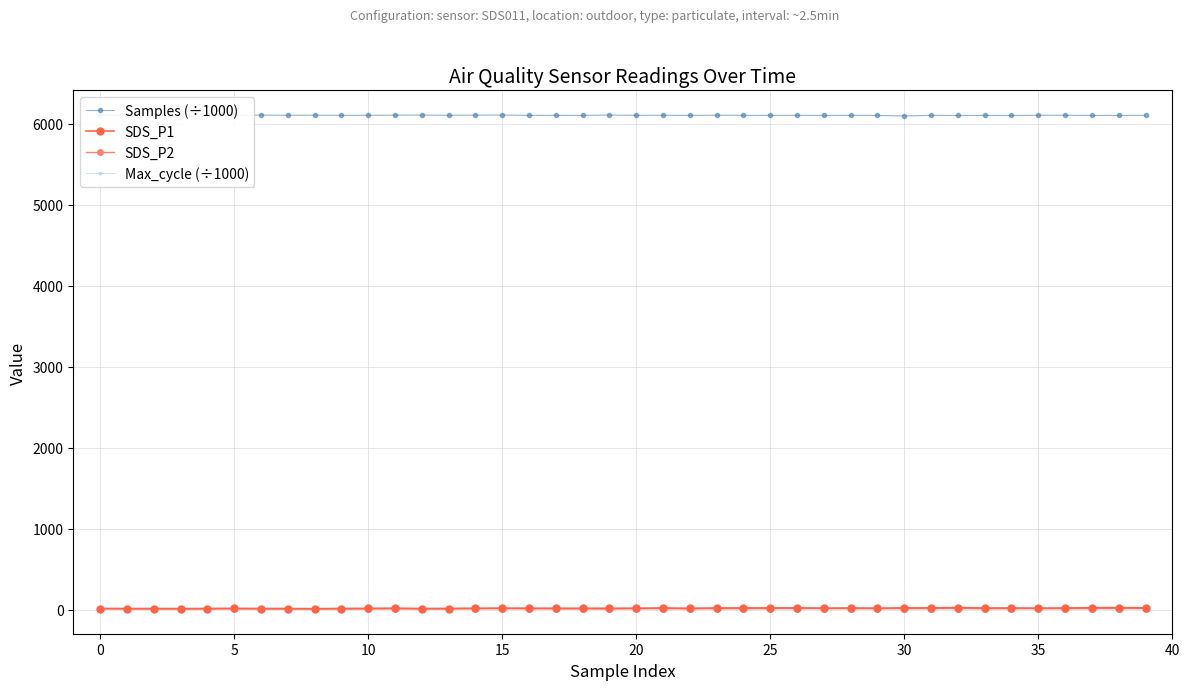

What is the maximum value for SDS_P1?

25.2